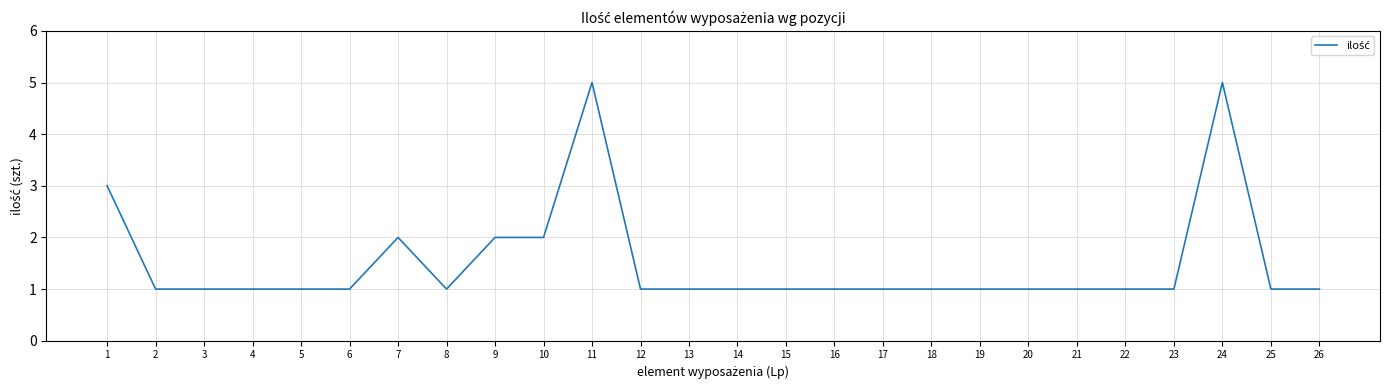

What is the sum of the values at 25 and 16?

2